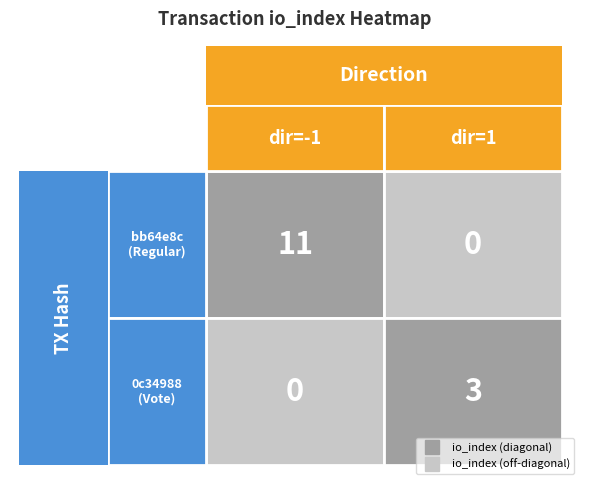

How many bb64e8c333af5b37d9204abeb09bdae6879fab0 values are between -1 and 11?

2